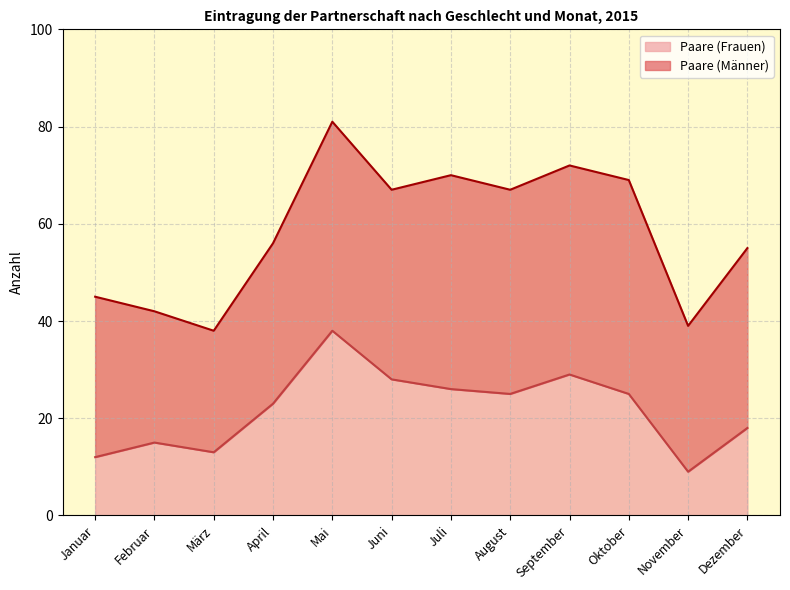

Rank the categories by value from lowest to highest.

November, Januar, März, Februar, Dezember, April, August, Oktober, Juli, Juni, September, Mai